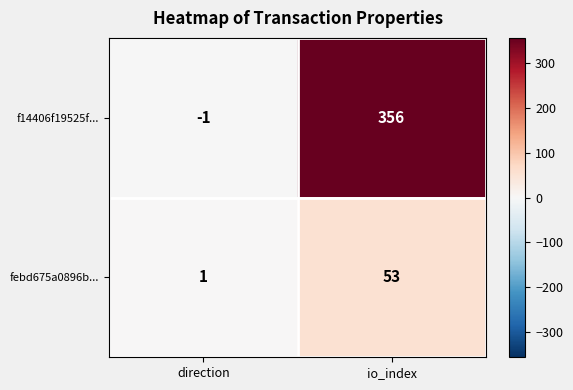

What value does the f14406f19525f... series have at io_index?

356